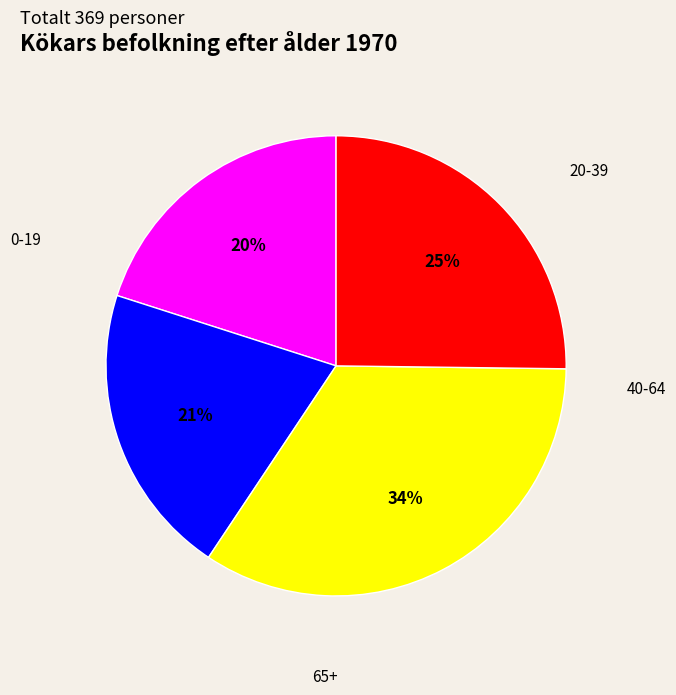

Which category has the smallest portion of the pie?

0-19